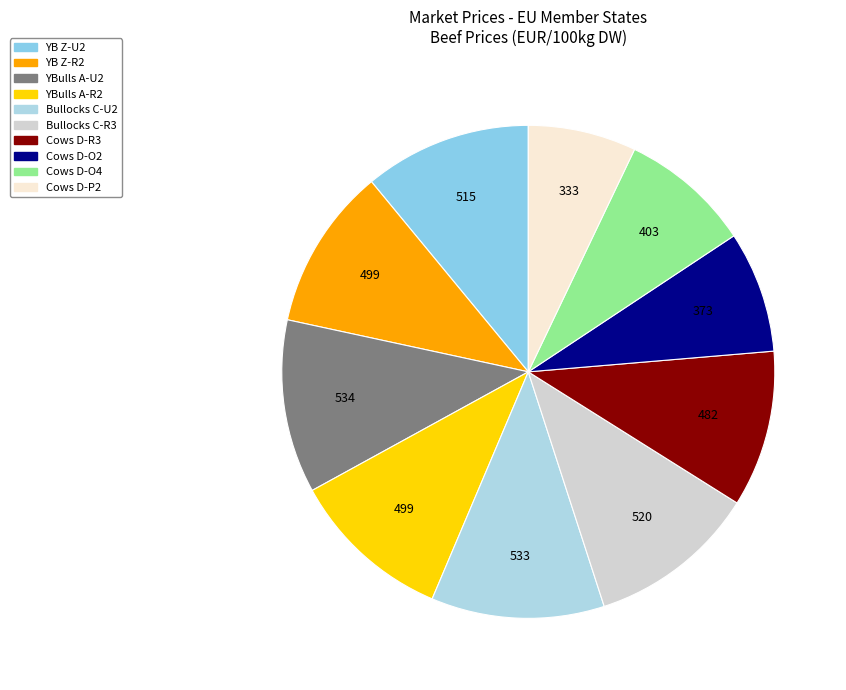

How many slices are in this pie chart?

10